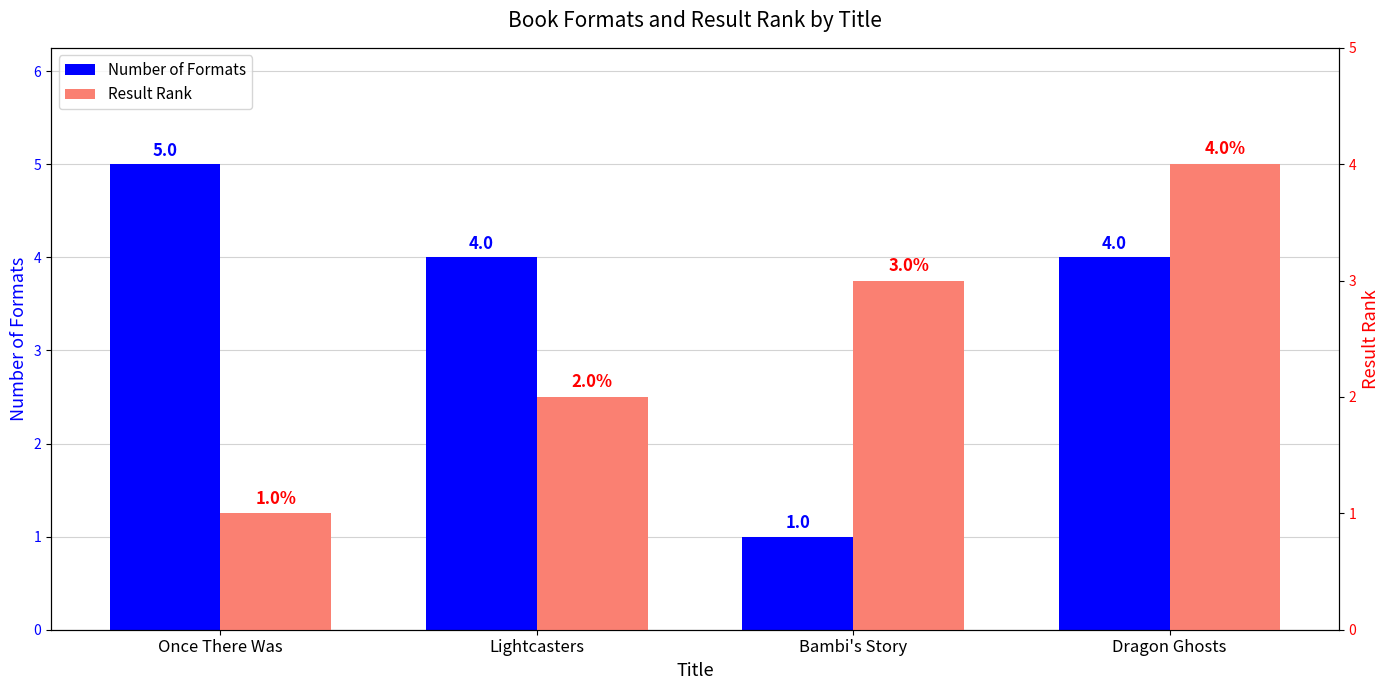

Which series has the largest total across all categories?

Number of Formats